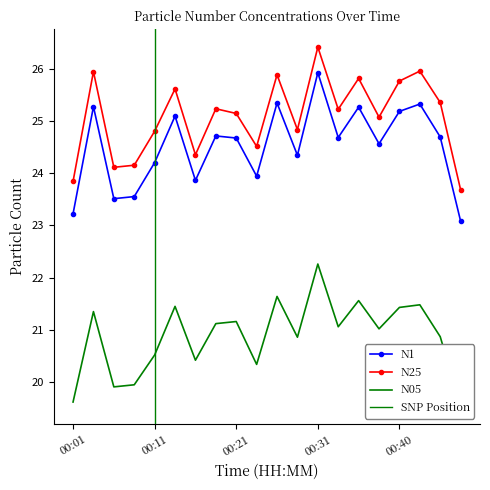

At which category is the sum across all series the highest?

00:31